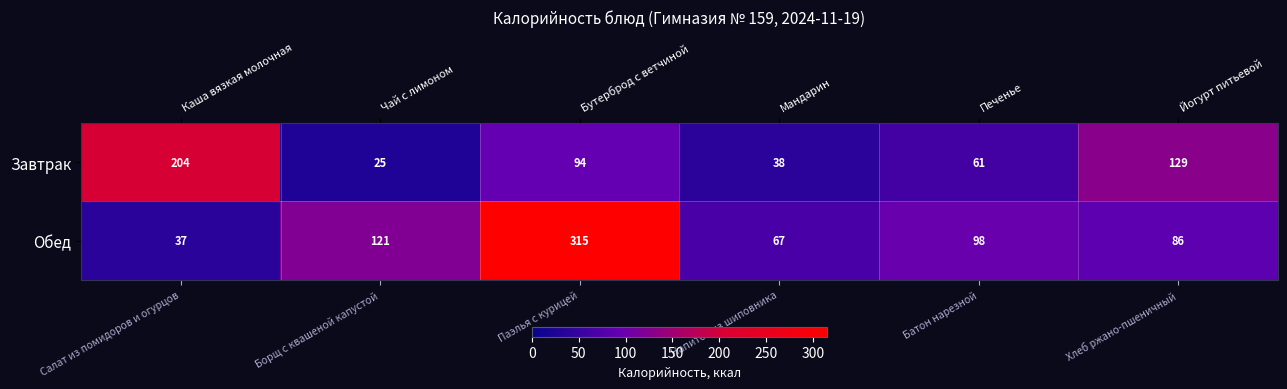

What is the minimum value shown in the chart?

25